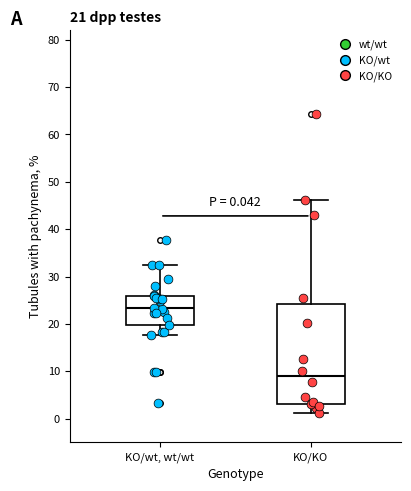

Which box has the highest median line?

KO/wt, wt/wt